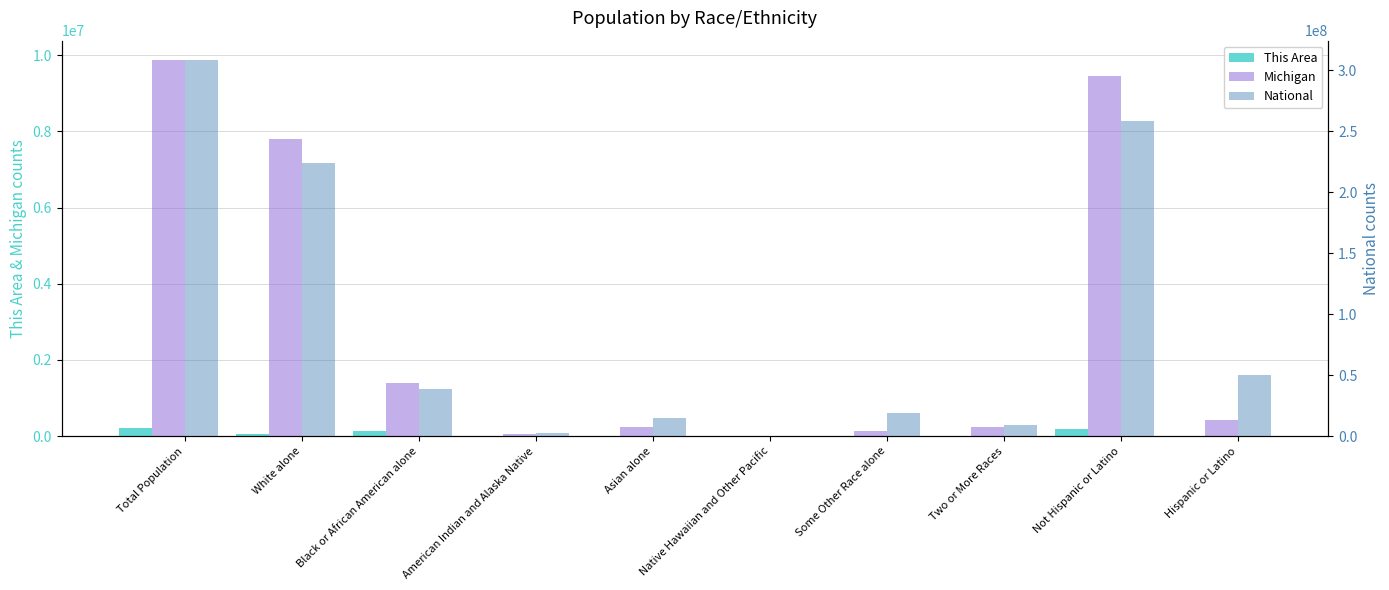

Read the This Area value at Hispanic or Latino, to the nearest 100.

5900